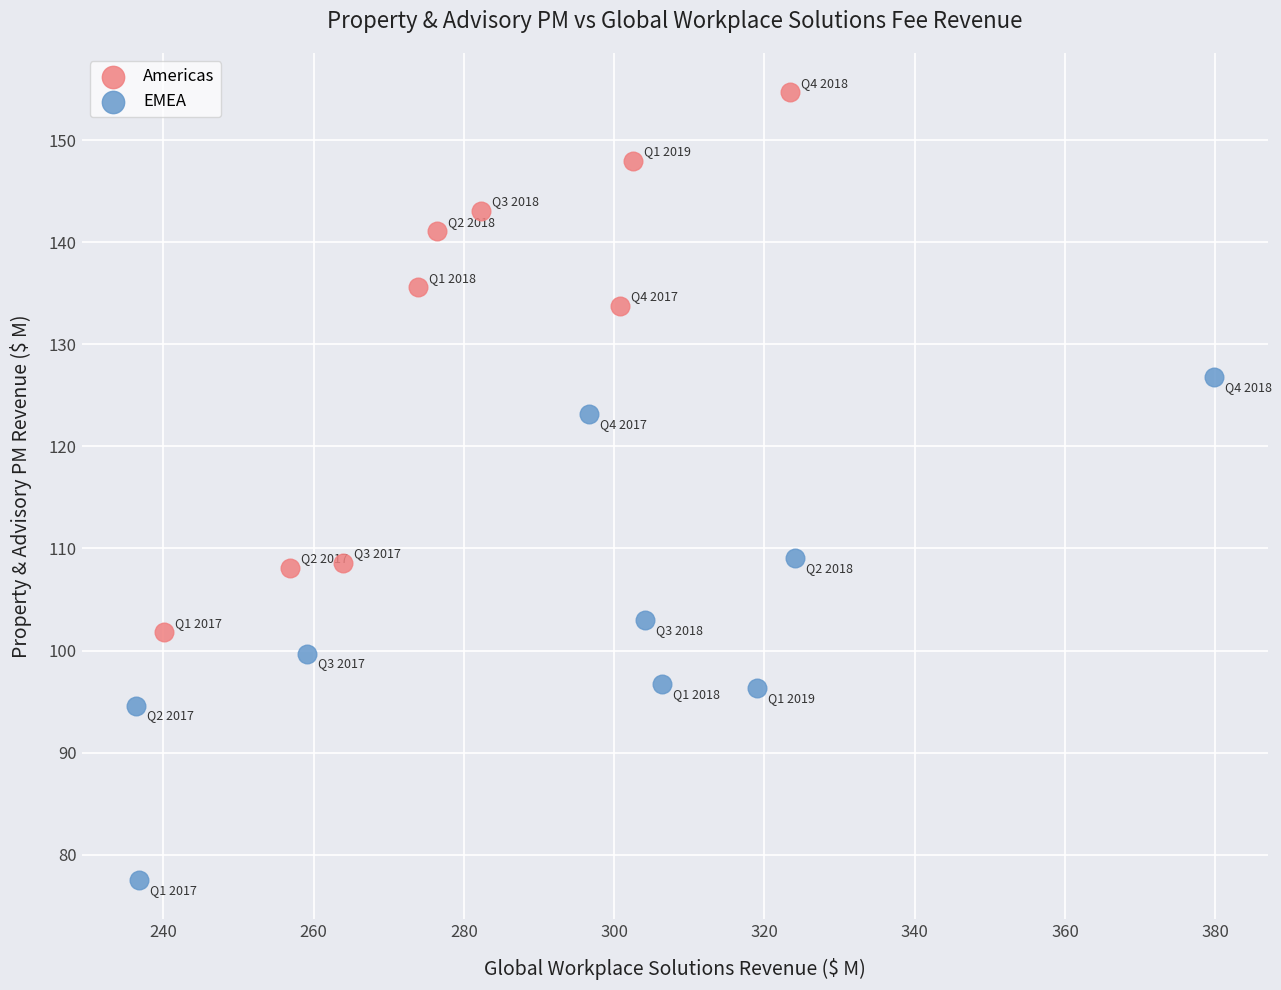

Which series reaches the maximum Y coordinate?

Americas